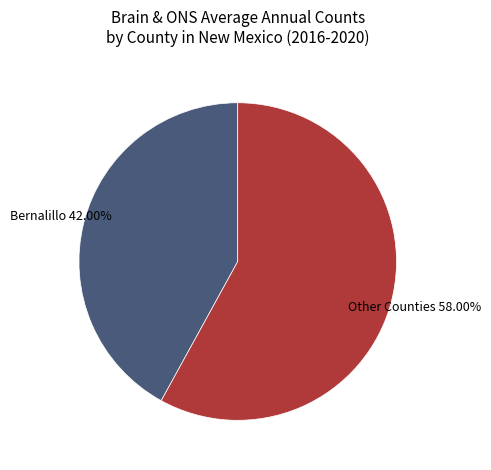

Is there any slice that represents more than half of the pie?

Yes